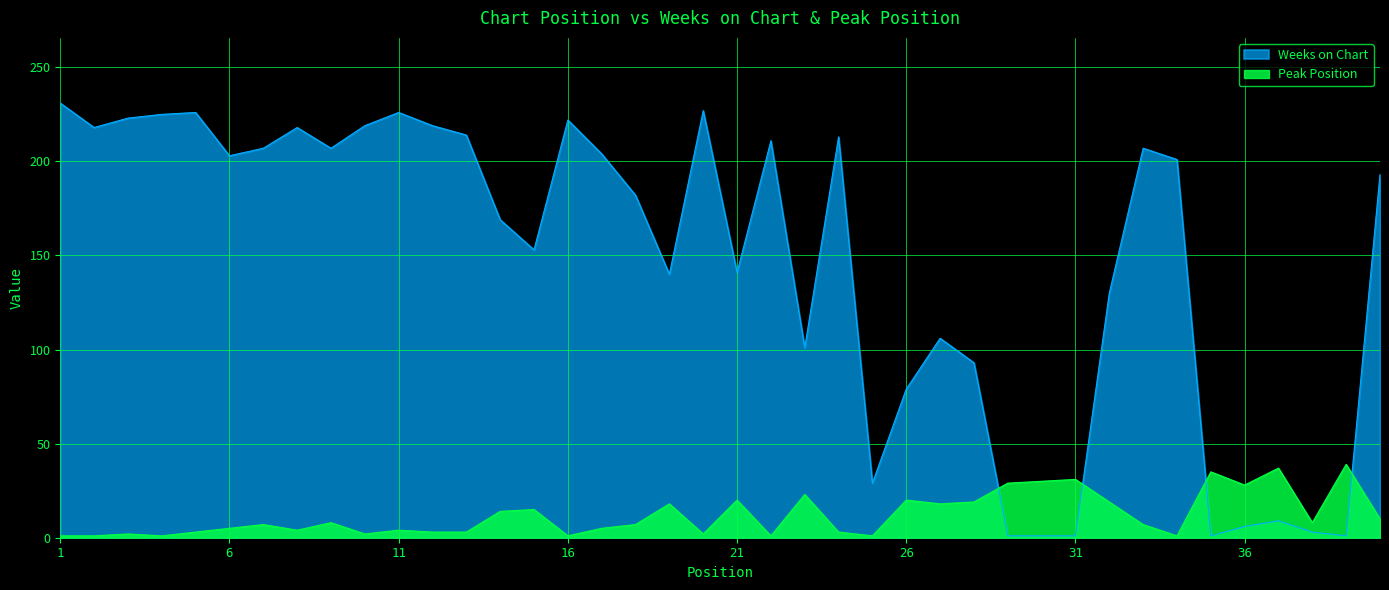

Count the number of data series in this chart.

2